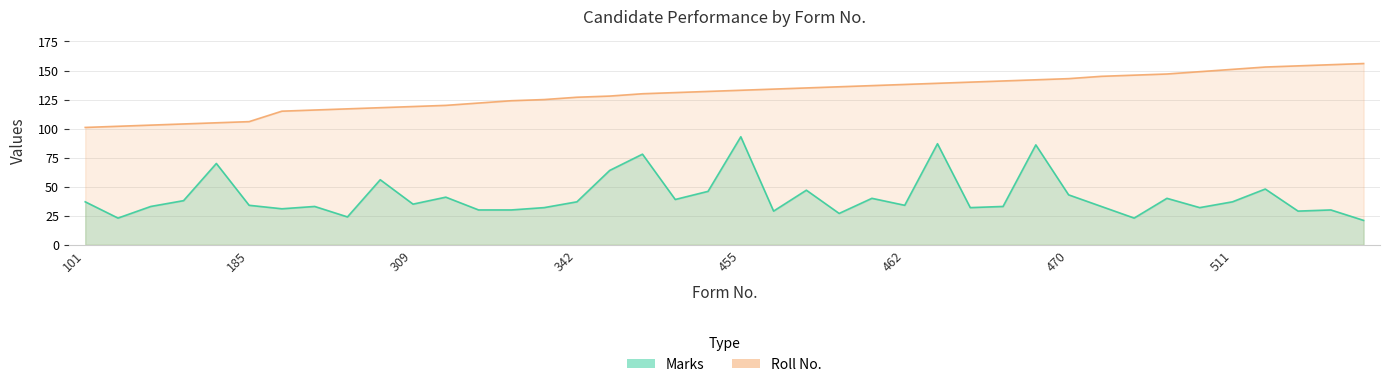

Which series has the largest range (max minus min)?

Marks